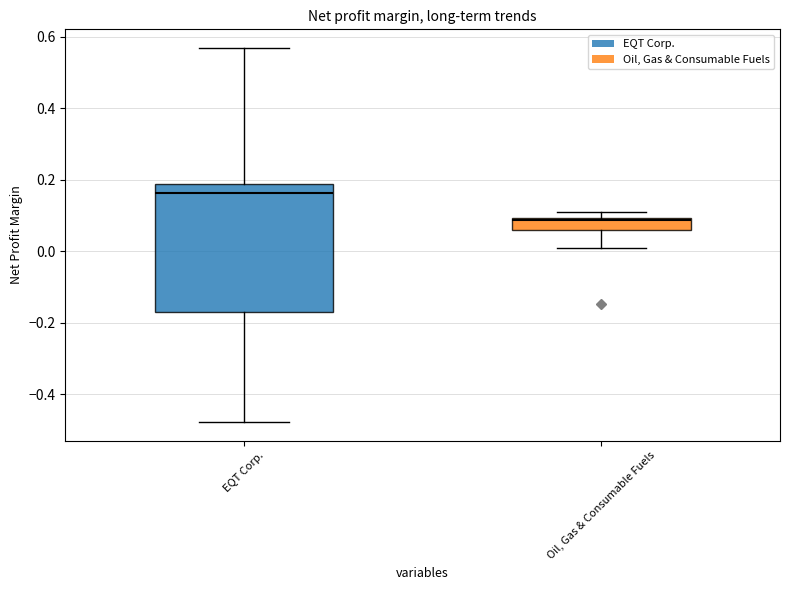

Which box has the lowest median line?

Oil, Gas & Consumable Fuels